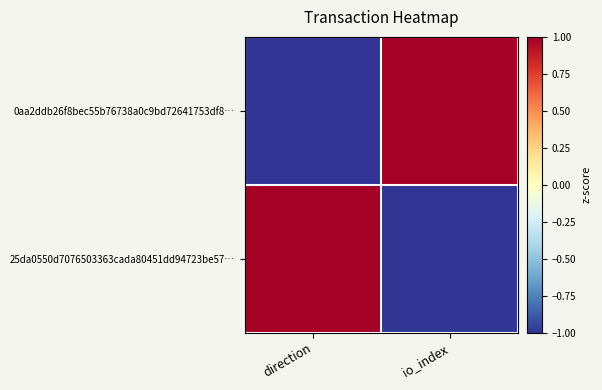

Rank the series at io_index from highest to lowest value.

0aa2ddb26f8bec55b76738a0c9bd72641753df8…, 25da0550d7076503363cada80451dd94723be57…